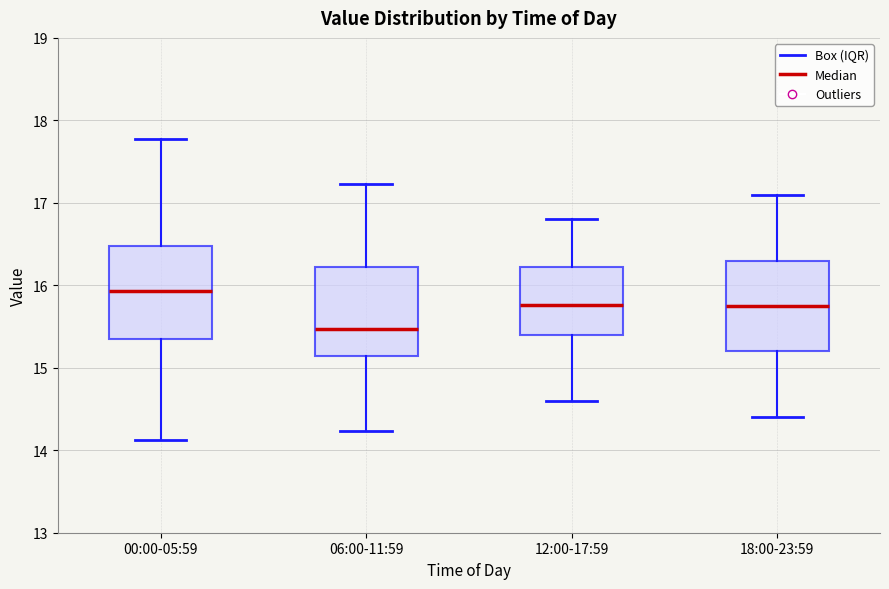

Reading left to right, read every box against the y-axis: the position of its median line, the range the box covers, and the ends of its whiskers. The values are not printed on the chart, so give them approximately, as read against the axis.

00:00-05:59: median 15.9, box 15.4 to 16.5, whiskers 14.1 to 17.8
06:00-11:59: median 15.5, box 15.1 to 16.2, whiskers 14.2 to 17.2
12:00-17:59: median 15.8, box 15.4 to 16.2, whiskers 14.6 to 16.8
18:00-23:59: median 15.8, box 15.2 to 16.3, whiskers 14.4 to 17.1